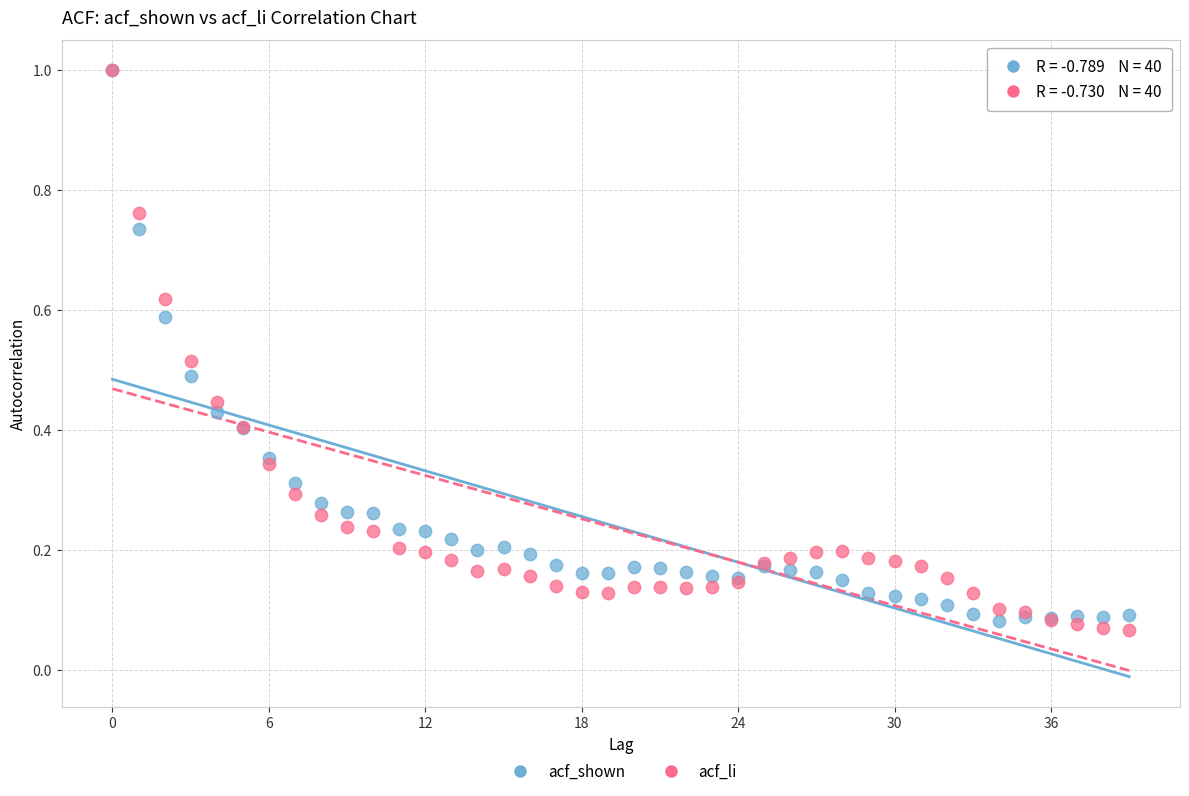

What are all the series names shown in the legend?

acf_shown, acf_li